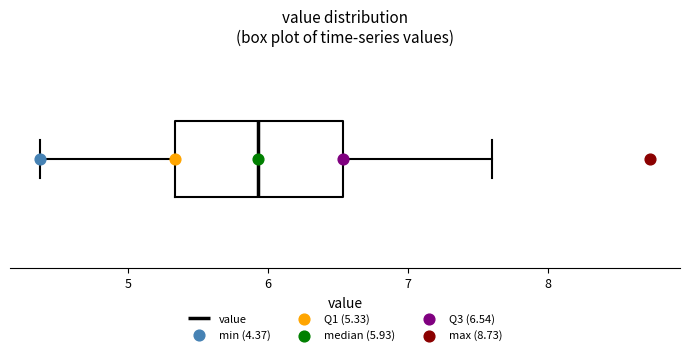

Transcribe this box plot: give where the median line is, the range the box spans, and where the two whiskers end, as read against the x-axis. The values are not printed on the chart, so give them approximately, as read against the axis.

median 5.9, box 5.3 to 6.5, whiskers 4.4 to 7.6